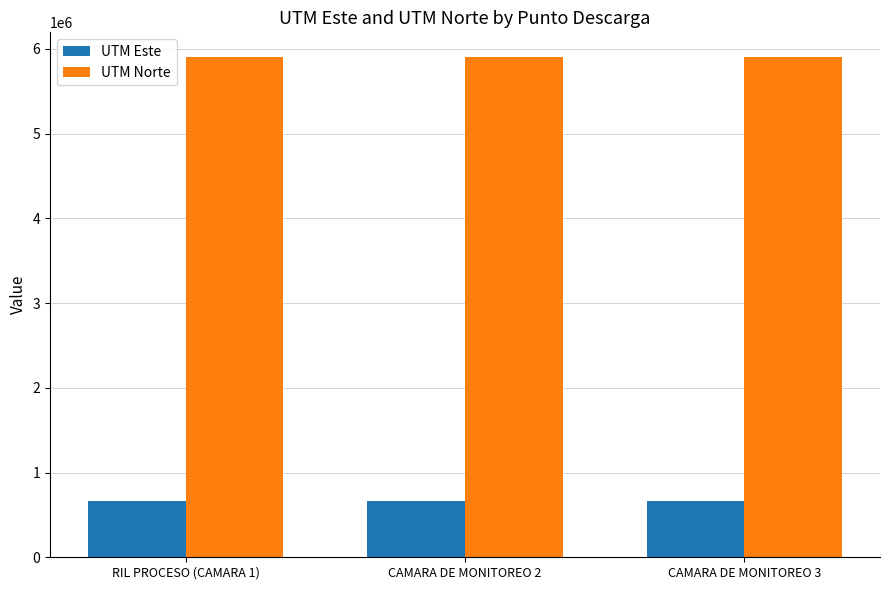

Is it true that UTM Este equals 152730 at CAMARA DE MONITOREO 2?

False